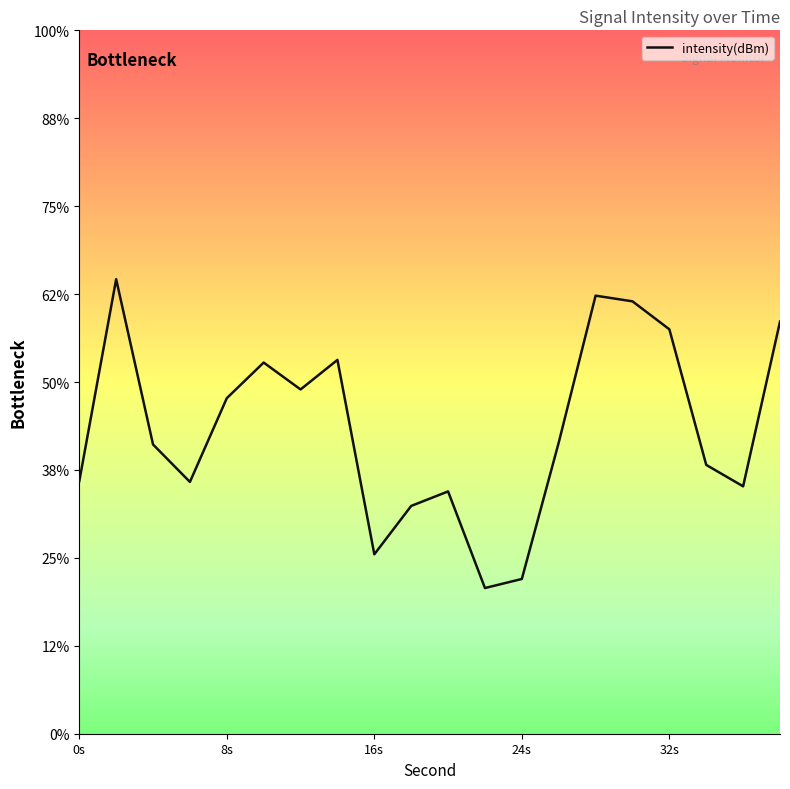

Does the chart display data point markers on the line(s)?

No